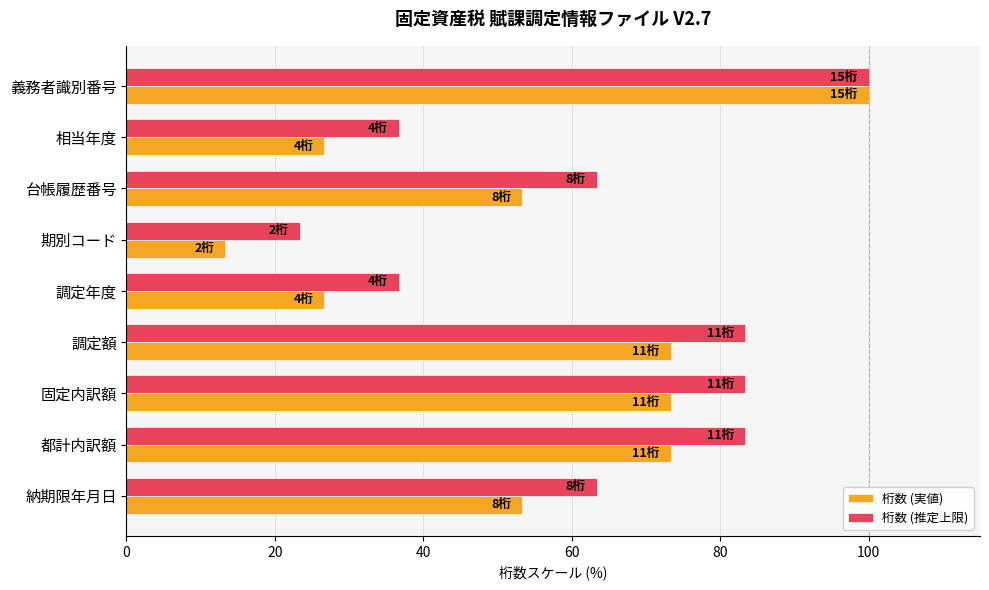

Which series has the largest total across all categories?

桁数 (推定上限)